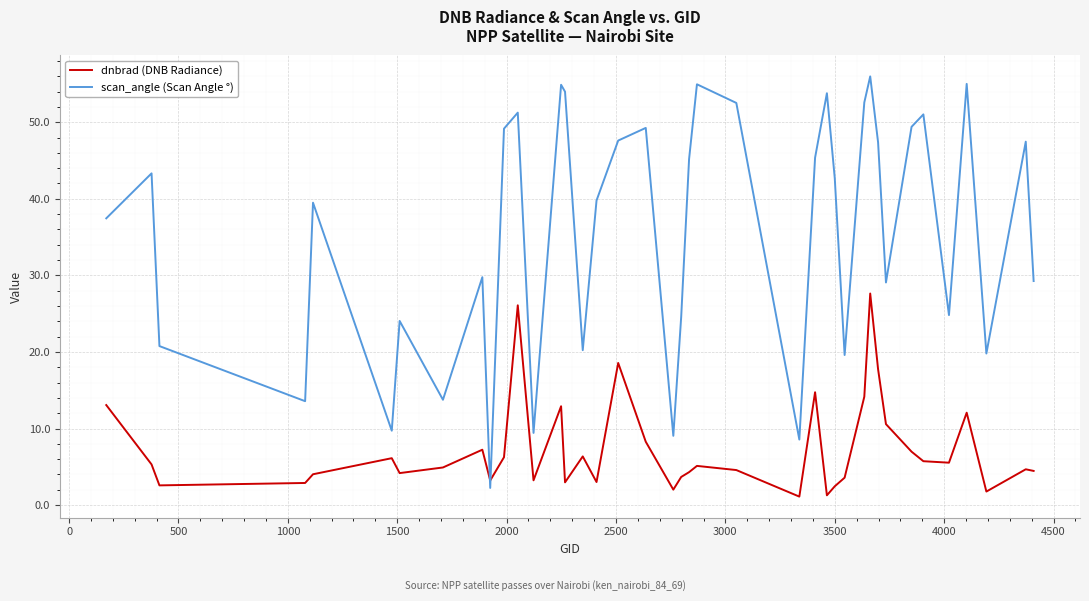

What is the minimum value for scan_angle (Scan Angle °)?

2.2